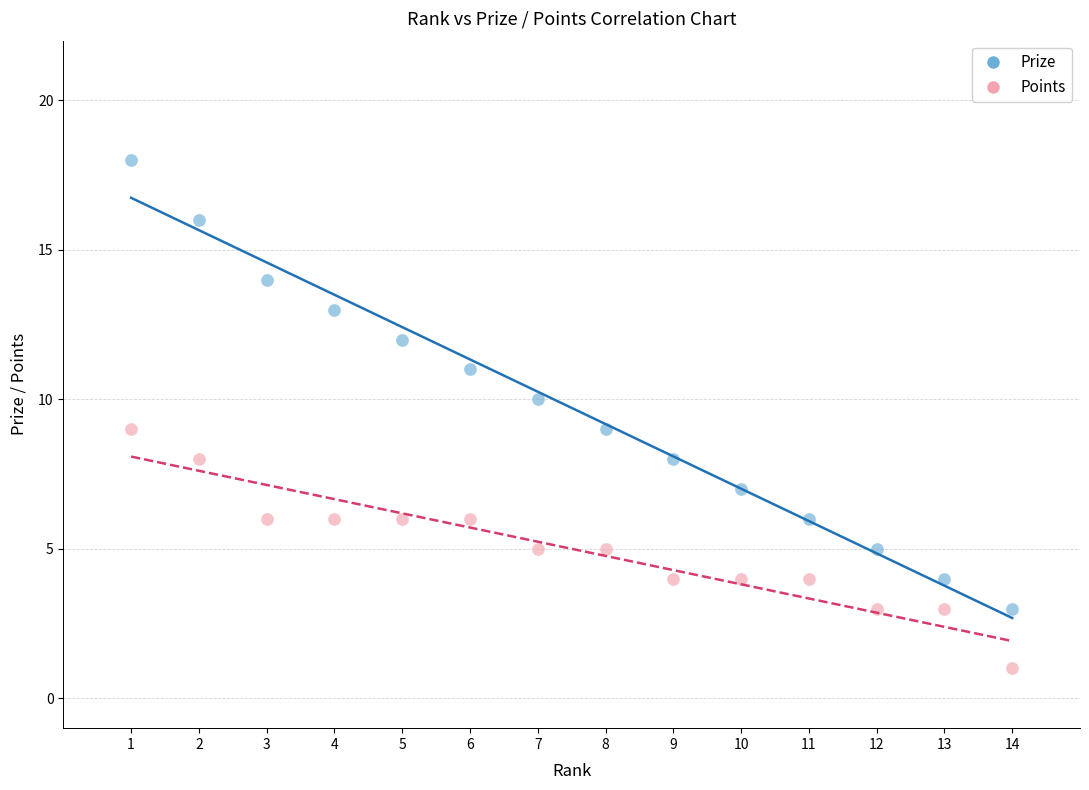

Which series has the widest spread of Y values?

Prize